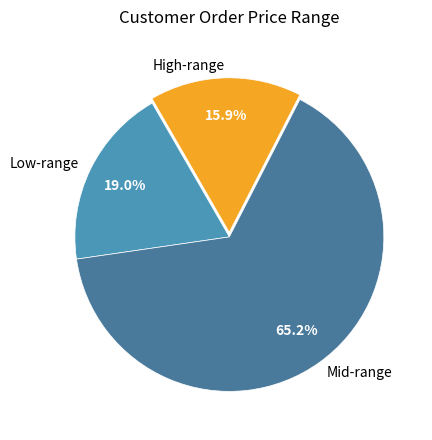

Between Mid-range and Low-range, which is larger?

Mid-range